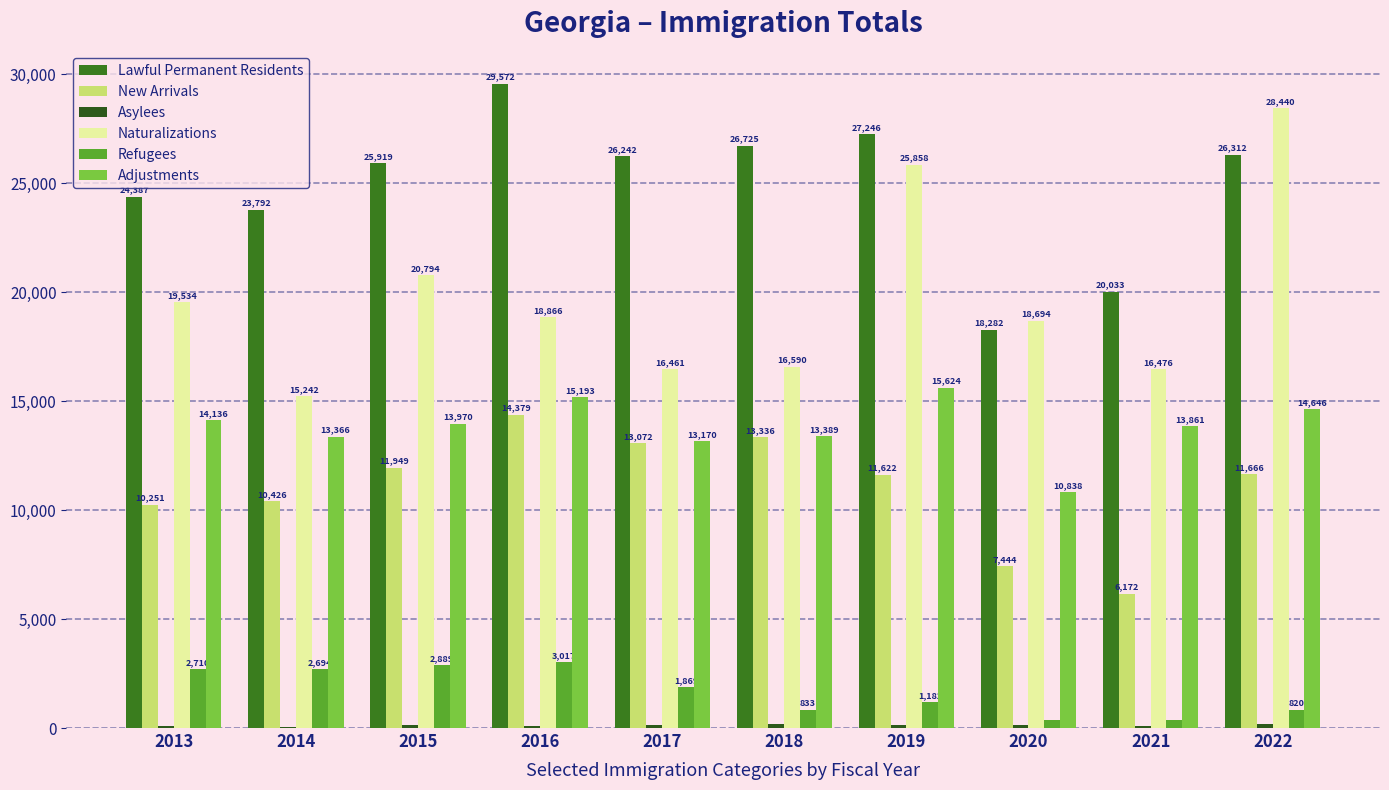

At which label does Asylees first exceed 147?

2017